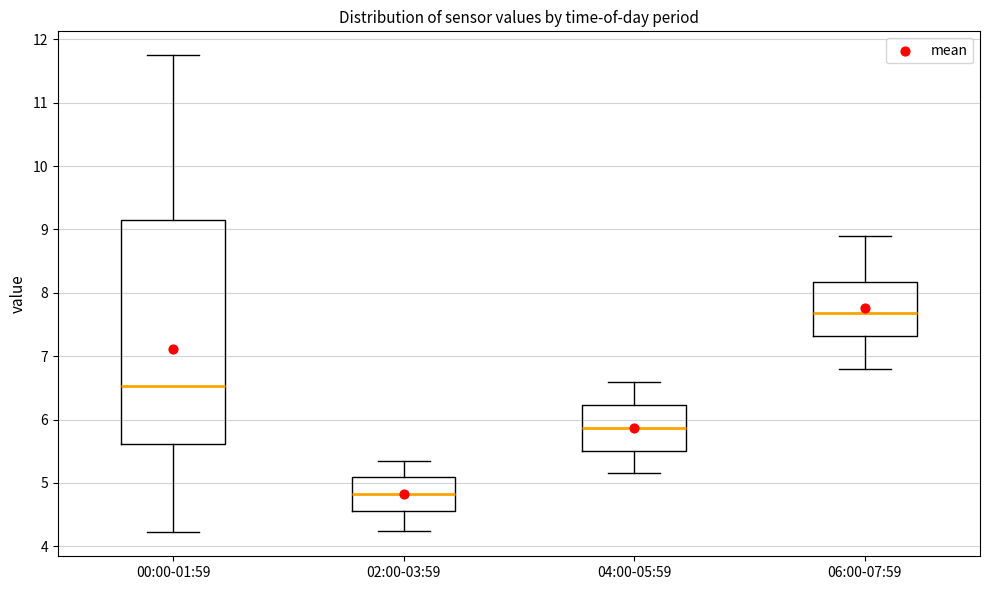

Which box is the tallest, from its lower edge to its upper edge?

00:00-01:59